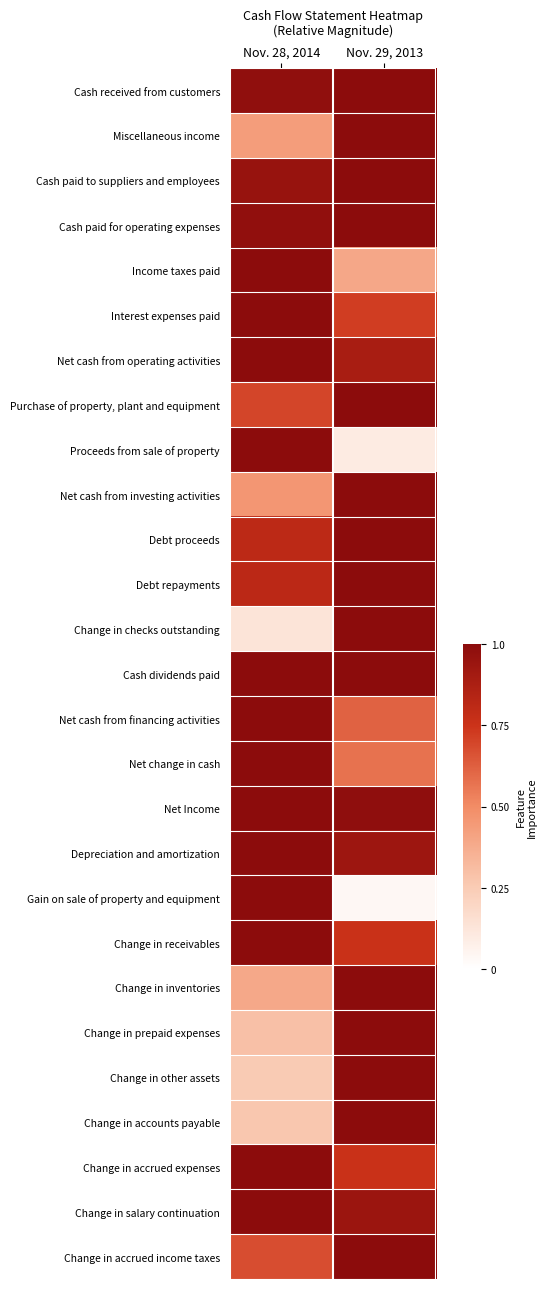

Between Nov. 29, 2013 and Nov. 28, 2014, which is larger?

Nov. 29, 2013